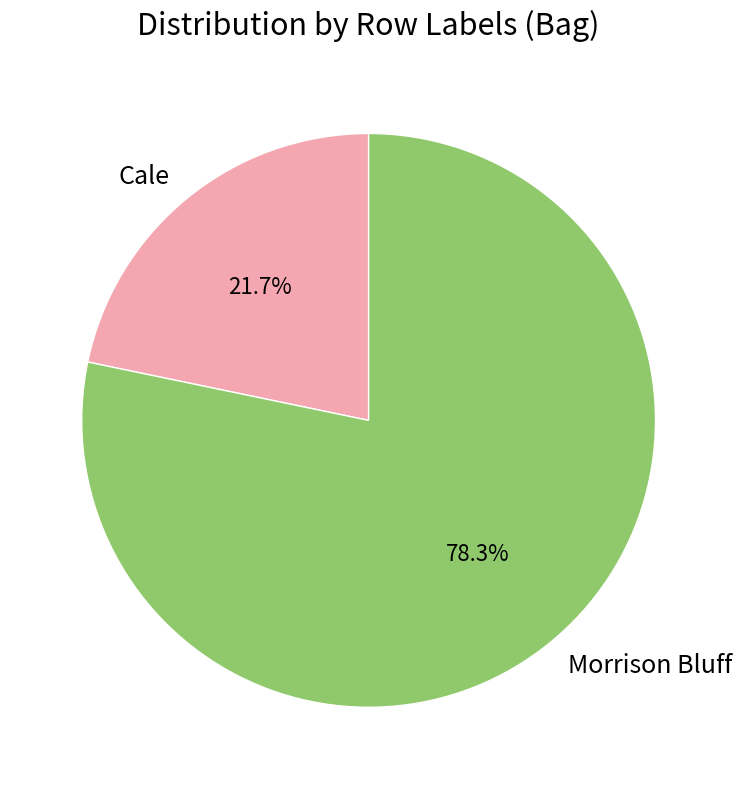

The Morrison Bluff slice represents 65% of the pie. True or false?

False